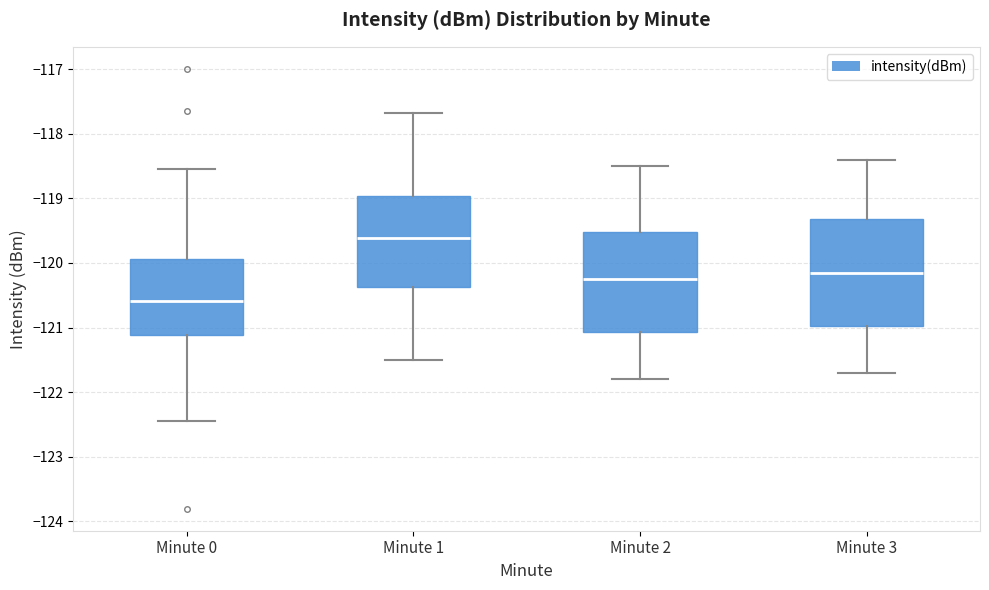

Where does the upper whisker of the box for Minute 2 end on the y-axis? The values are not printed on the chart, so give them approximately, as read against the axis.

-118.5